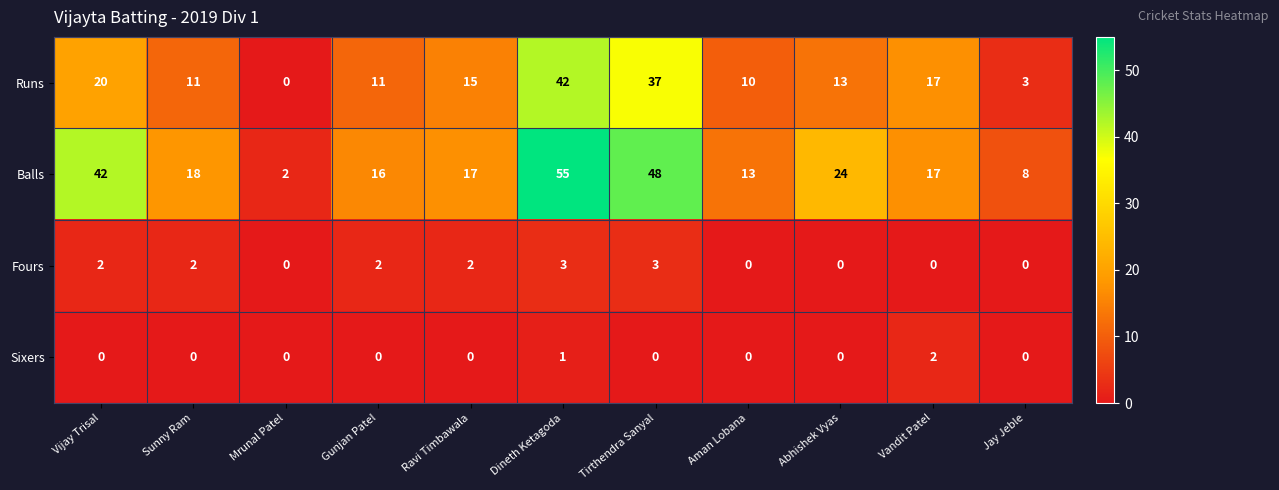

At which category is the sum across all series the highest?

Dineth Ketagoda